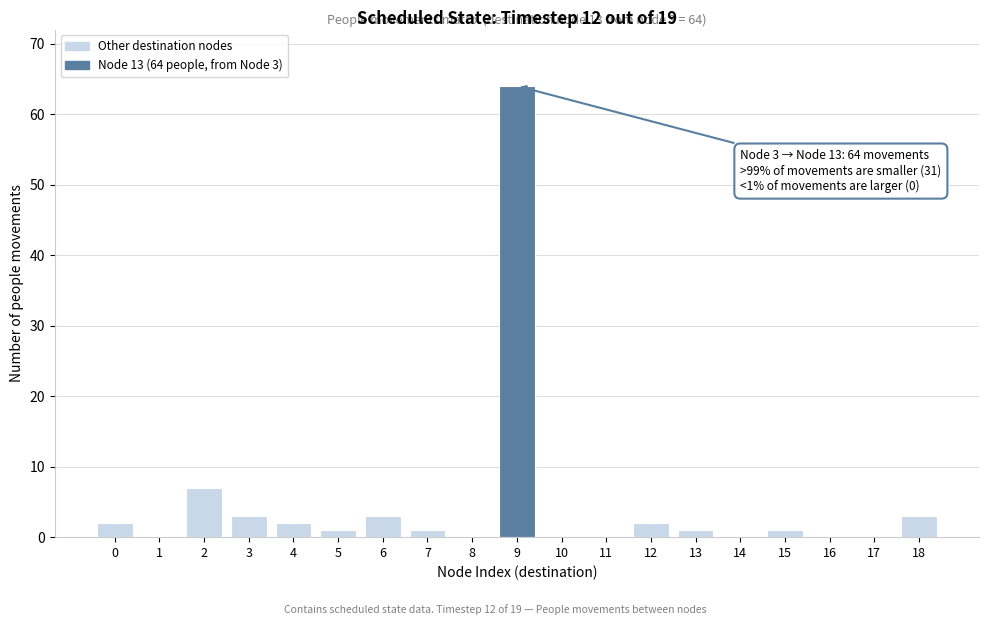

Reading left to right, list all the values displayed in this chart.

0=2	1=0	2=7	3=3	4=2	5=1	6=3	7=1	8=0	9=64	10=0	11=0	12=2	13=1	14=0	15=1	16=0	17=0	18=3